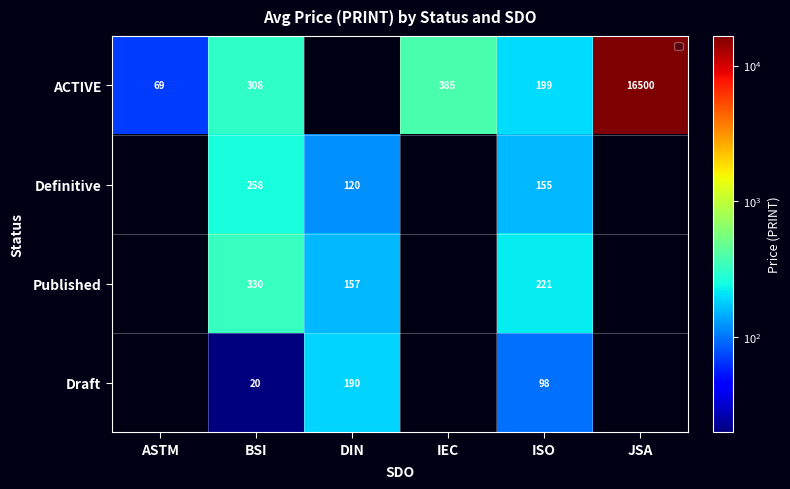

At which category is the sum across all series the highest?

BSI